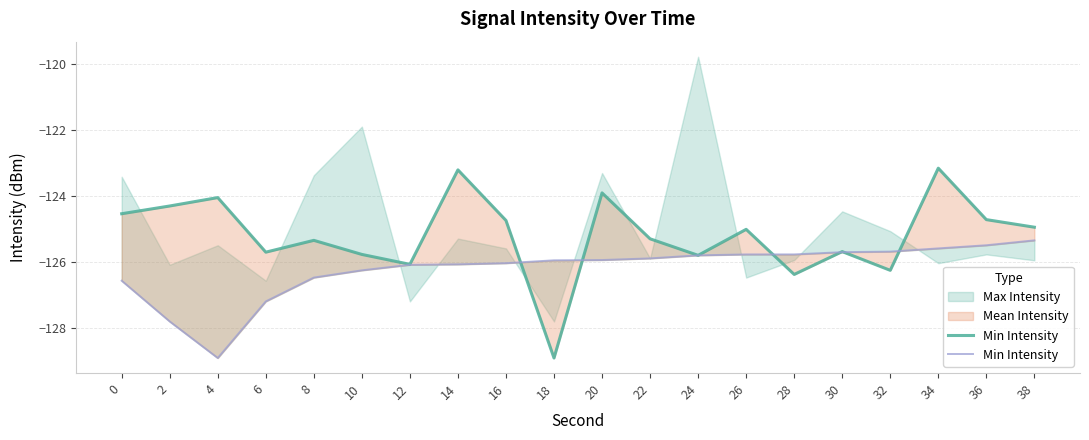

True or false: there are more than 1 points higher than both neighbors.

False